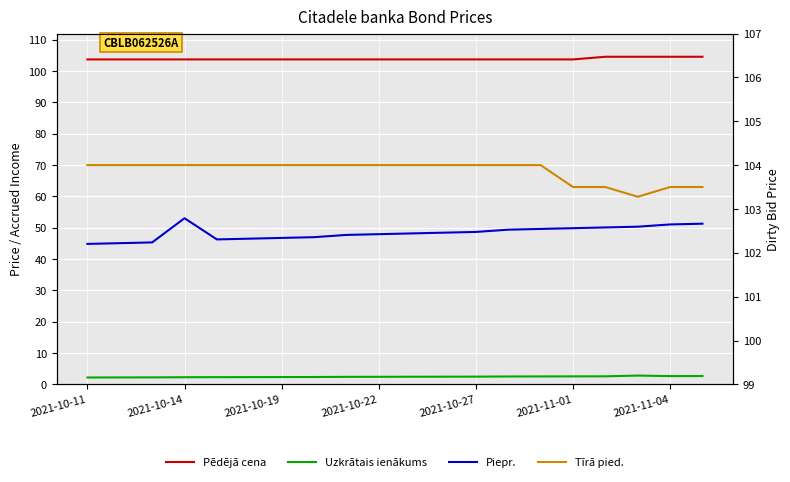

What is the sum of all Uzkrātais ienākums values?

48.8